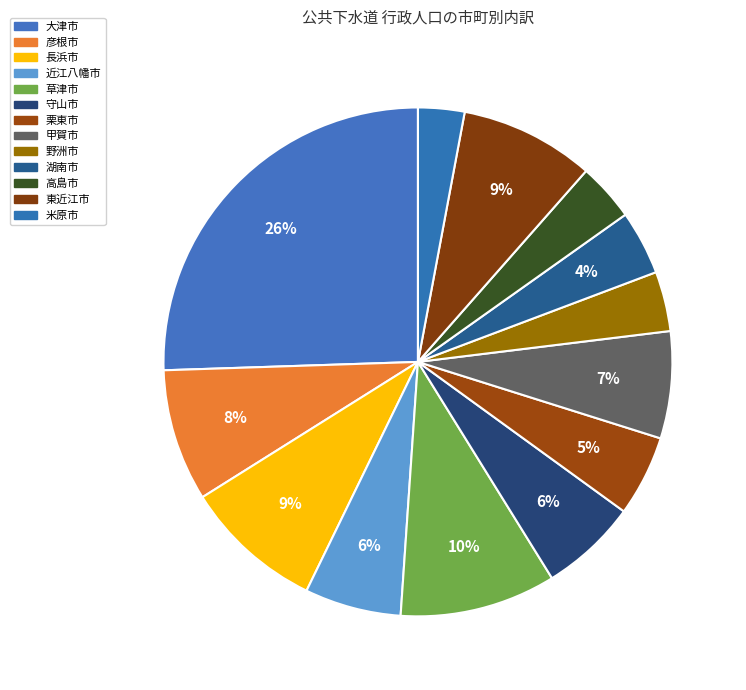

Count the number of slices in the pie.

13